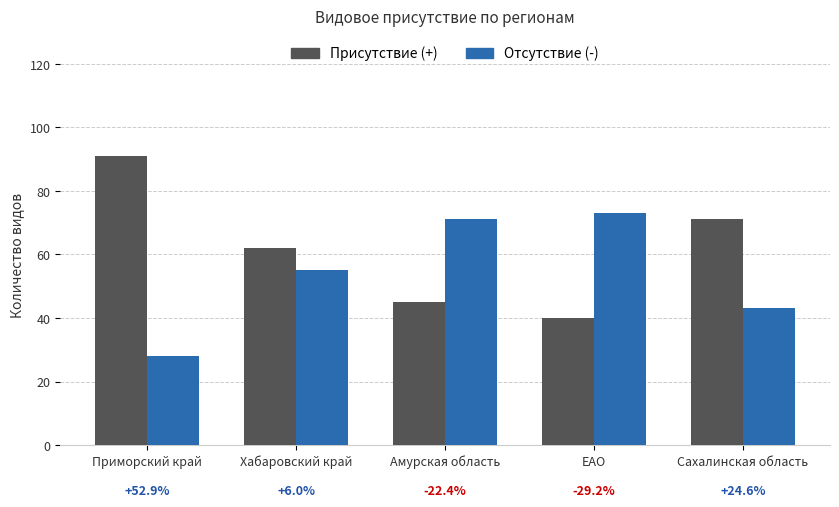

What is the difference between the maximum and minimum values in the Присутствие (+) series?

51